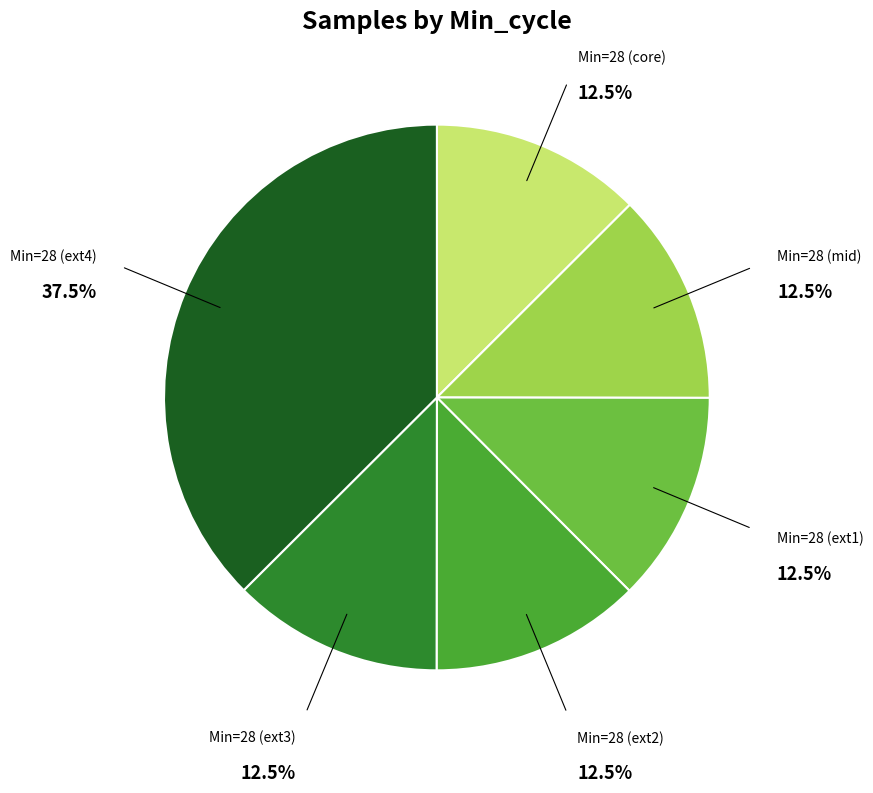

Is there any slice that represents more than half of the pie?

No